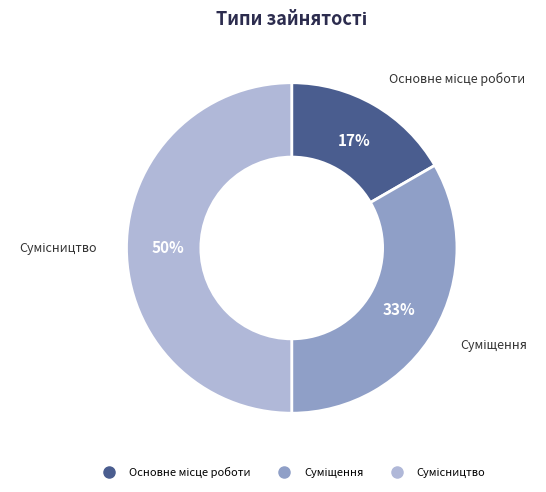

Count the number of slices in the pie.

3